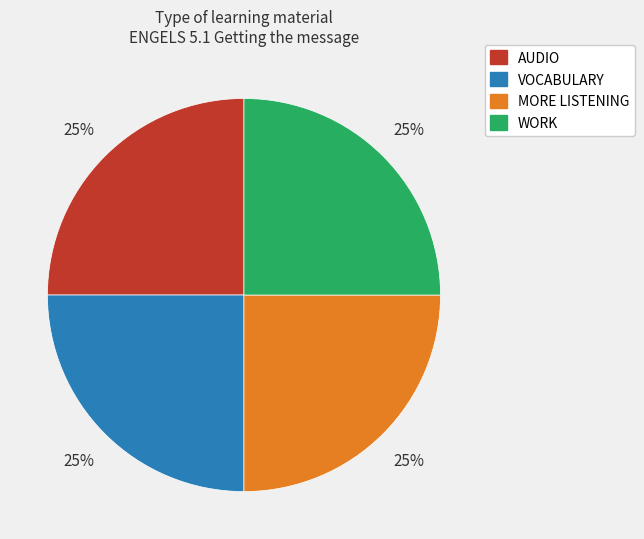

Count the number of slices in the pie.

4